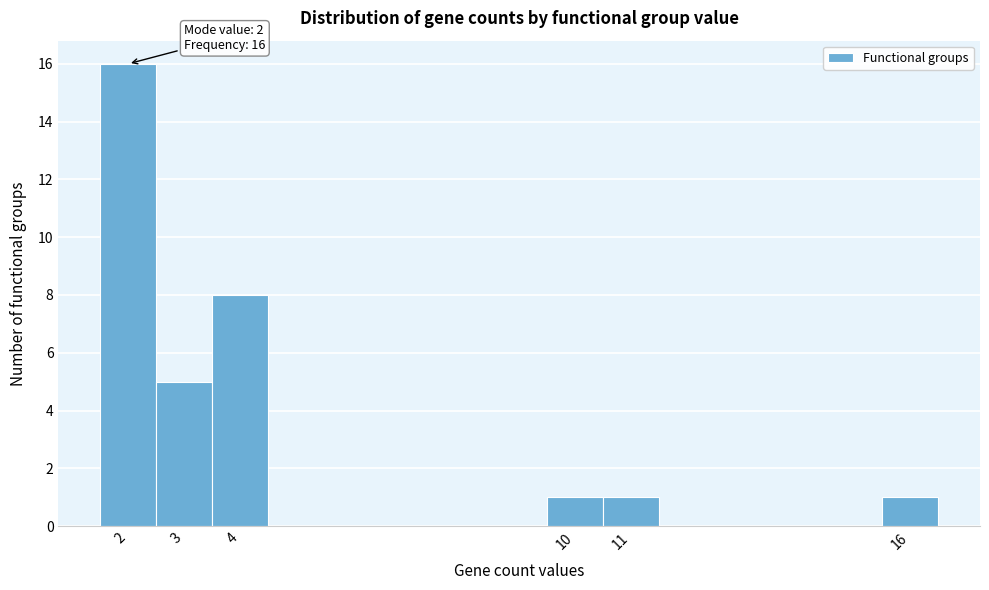

Which range on the x-axis has the tallest bar?

1.5 to 2.5